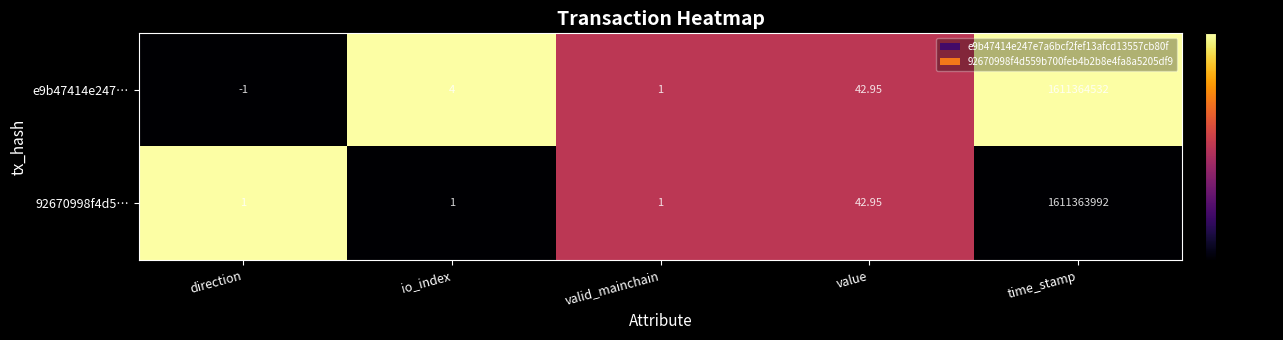

At how many categories does at least one series exceed 0?

5